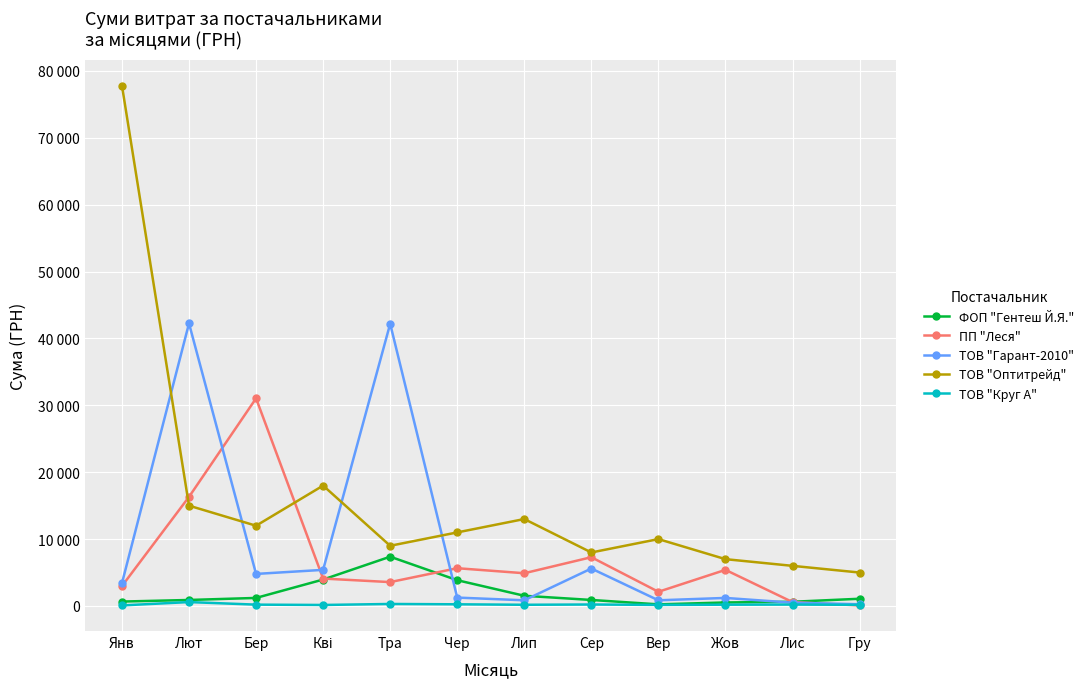

At which category does ФОП "Гентеш Й.Я." reach its first local peak?

Тра